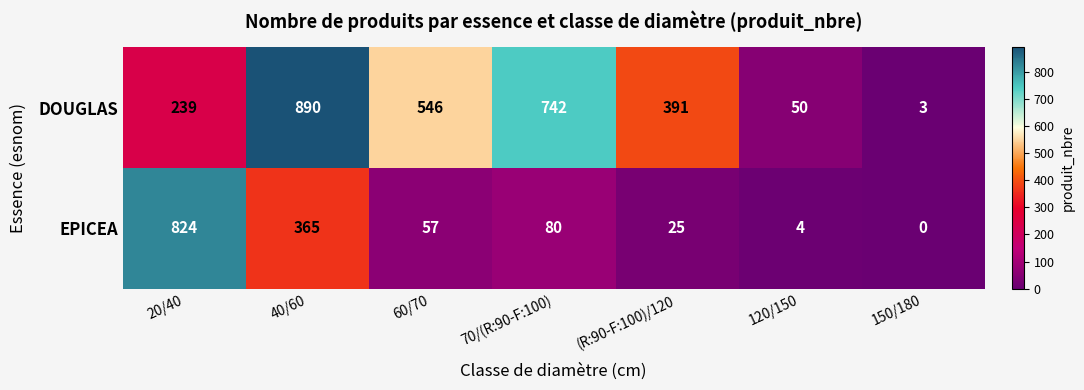

How many positive values does the EPICEA series have?

6